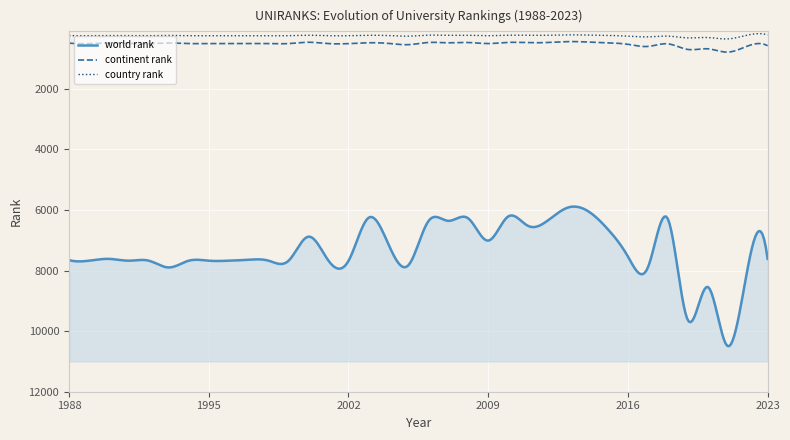

List the series in order of their peak value, lowest first.

country rank, continent rank, world rank